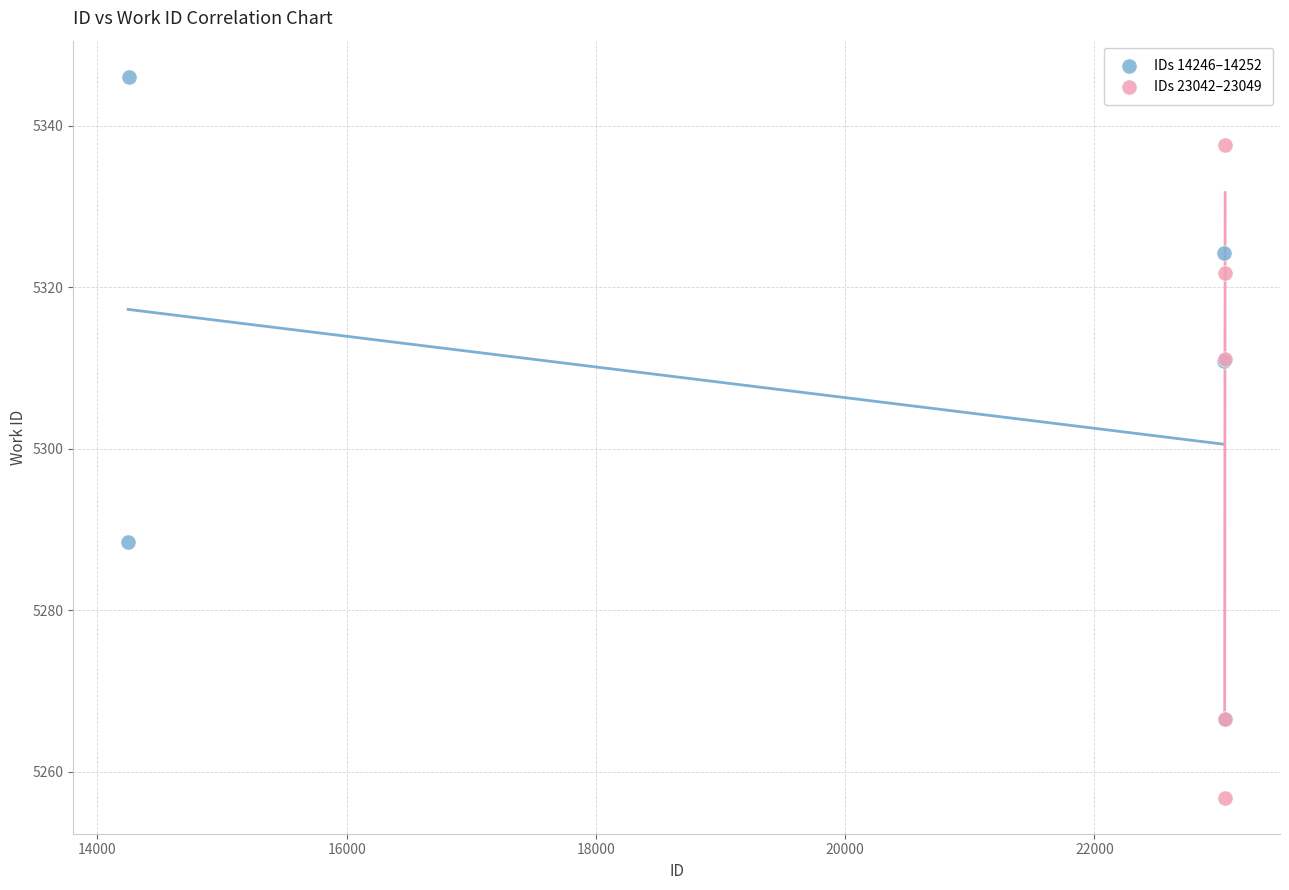

Which series reaches the maximum Y coordinate?

IDs 14246–14252